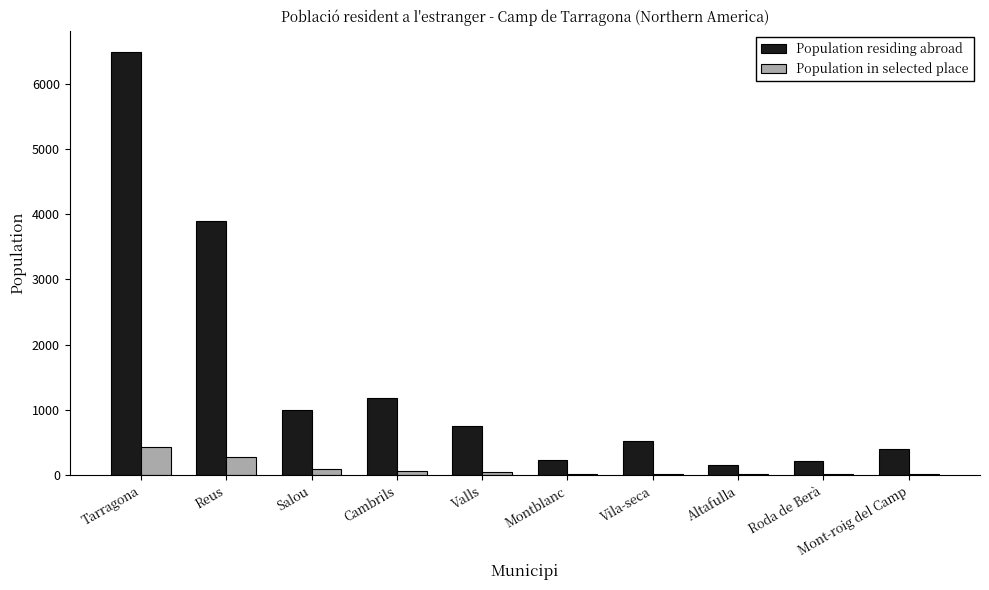

What is the total value across all series at Valls?

796